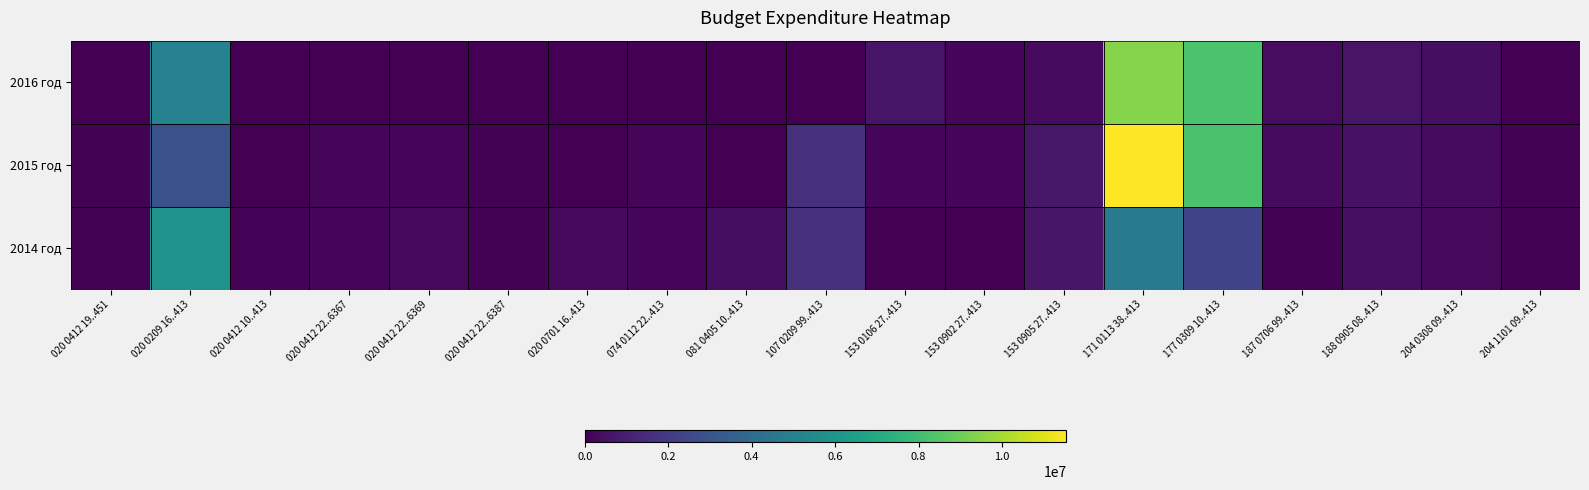

Reading right to left, list all the values displayed in this chart.

2014 год: 204 1101 09..413=65860.0	204 0308 09..413=288867.4	188 0905 08..413=451524.0	187 0706 99..413=49466.6	177 0309 10..413=2341861.4	171 0113 38..413=4740252.0	153 0905 27..413=700000.0	153 0902 27..413=19900.0	153 0106 27..413=0.0	107 0209 99..413=1581237.0	081 0405 10..413=414975.0	074 0112 22..413=200000.0	020 0701 16..413=301695.3	020 0412 22..6387=61792.3	020 0412 22..6369=235600.0	020 0412 22..6367=150300.0	020 0412 10..413=125480.0	020 0209 16..413=5923554.7	020 0412 19..451=52500.0
2015 год: 204 1101 09..413=81000.0	204 0308 09..413=331331.0	188 0905 08..413=582835.8	187 0706 99..413=331416.8	177 0309 10..413=8250151.1	171 0113 38..413=11546639.0	153 0905 27..413=735000.0	153 0902 27..413=202120.0	153 0106 27..413=150993.0	107 0209 99..413=1552722.0	081 0405 10..413=0.0	074 0112 22..413=203500.0	020 0701 16..413=0.0	020 0412 22..6387=84046.1	020 0412 22..6369=223900.0	020 0412 22..6367=194600.0	020 0412 10..413=0.0	020 0209 16..413=2893260.0	020 0412 19..451=52500.0
2016 год: 204 1101 09..413=0.0	204 0308 09..413=439132.5	188 0905 08..413=627870.4	187 0706 99..413=372585.3	177 0309 10..413=8265403.2	171 0113 38..413=9429683.1	153 0905 27..413=326686.0	153 0902 27..413=170792.2	153 0106 27..413=661362.1	107 0209 99..413=0.0	081 0405 10..413=0.0	074 0112 22..413=0.0	020 0701 16..413=0.0	020 0412 22..6387=0.0	020 0412 22..6369=0.0	020 0412 22..6367=0.0	020 0412 10..413=0.0	020 0209 16..413=5136800.0	020 0412 19..451=0.0